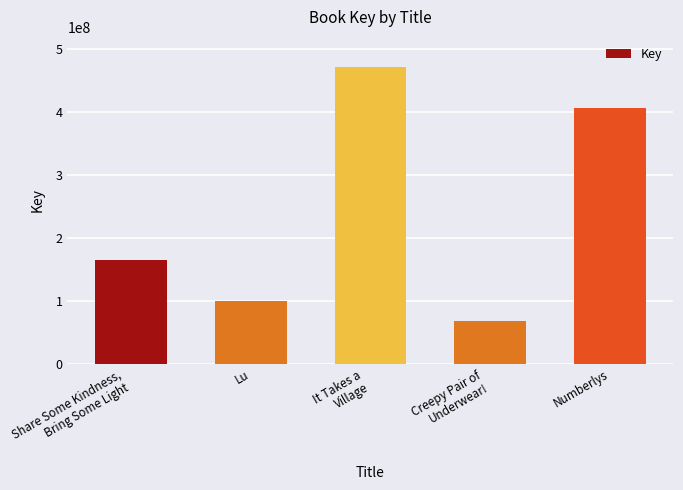

What is the change in value from Lu to Creepy Pair of
Underwear!?

-31944195